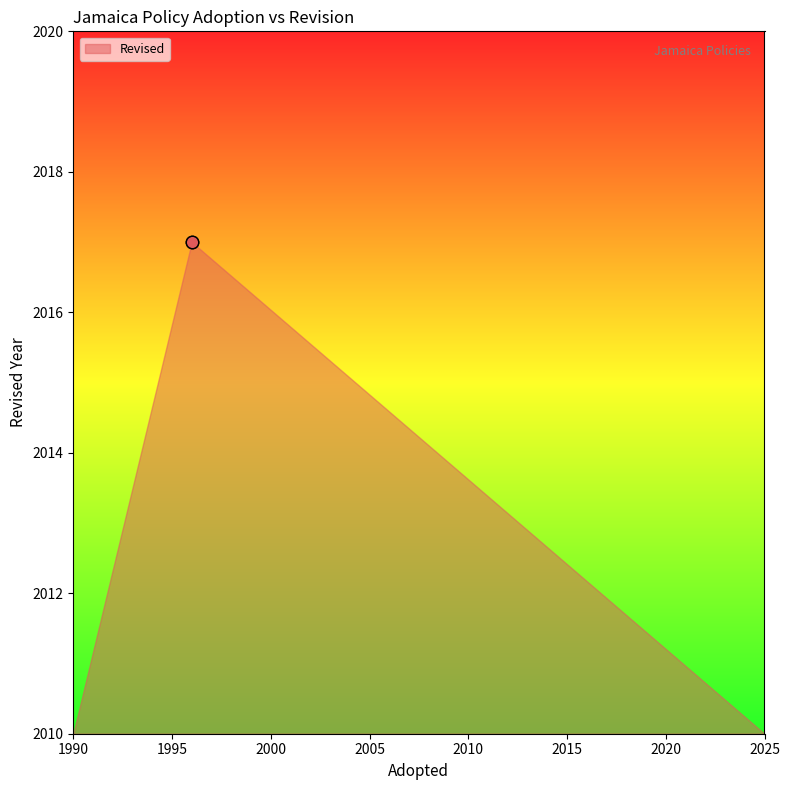

What is the ratio of the value at adopted to the value at 2?

1.0